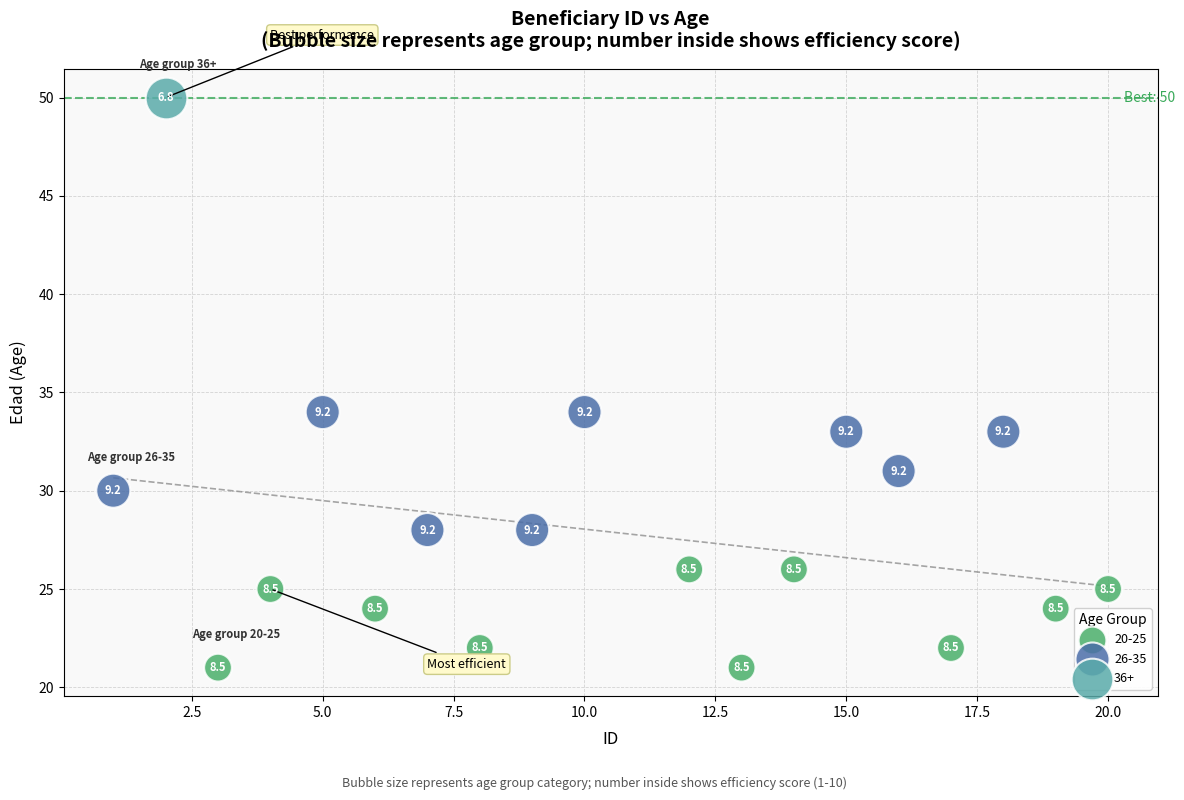

What are all the series names shown in the legend?

20-25, 26-35, 36+